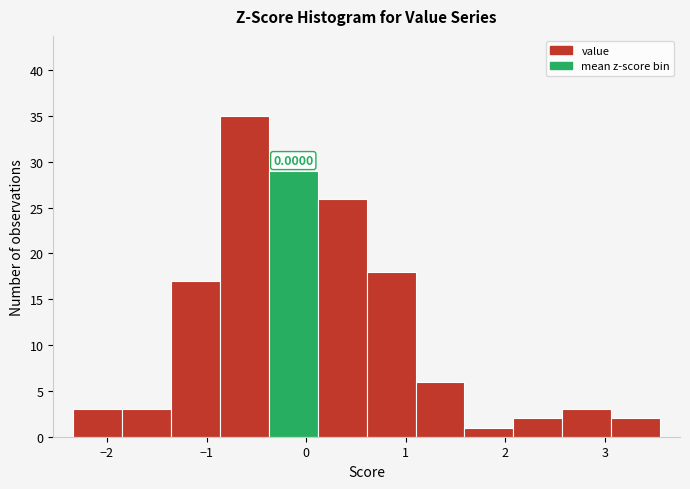

Which range on the x-axis has the tallest bar?

-0.9 to -0.4